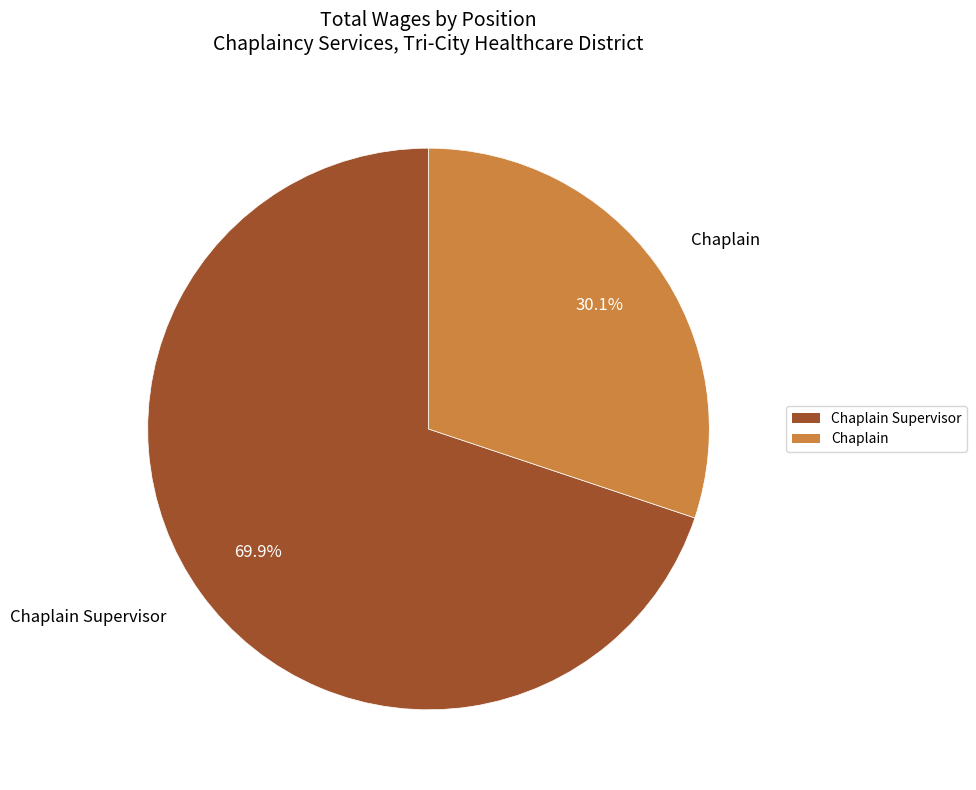

To the nearest percent, what percentage of the pie is Chaplain?

30%